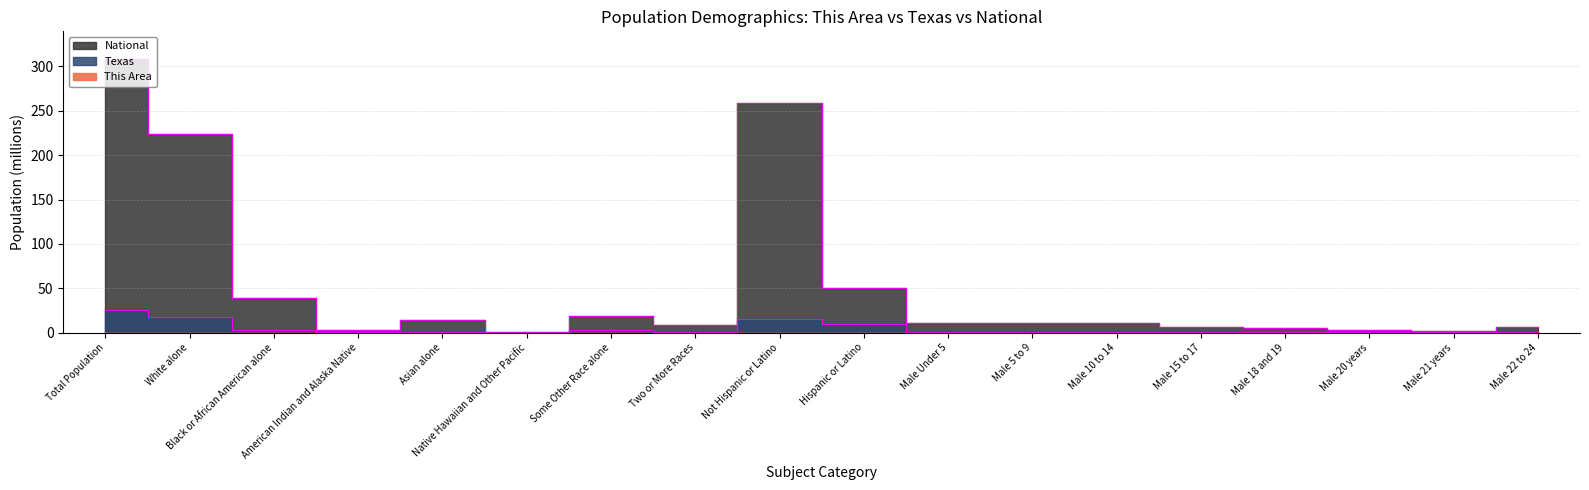

The value of National at American Indian and Alaska Native is 2.9. True or false?

True